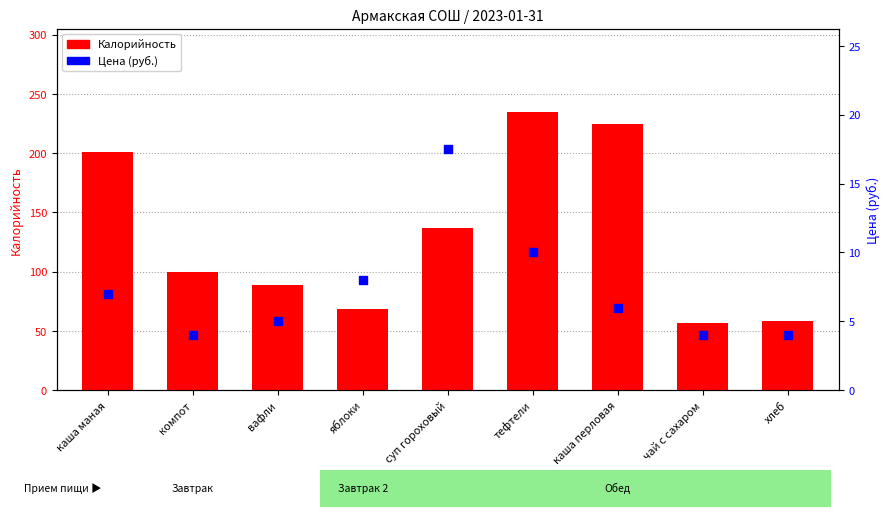

What is the total value across all series at яблоки?

76.2